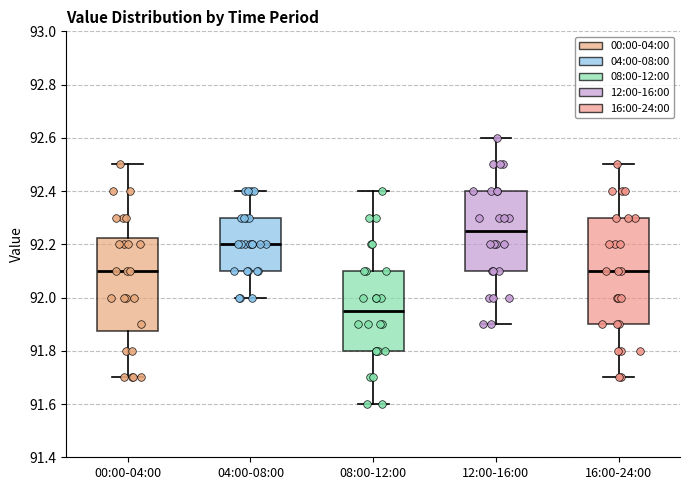

Where is the lower edge of the box for 12:00-16:00 on the y-axis? The values are not printed on the chart, so give them approximately, as read against the axis.

92.10